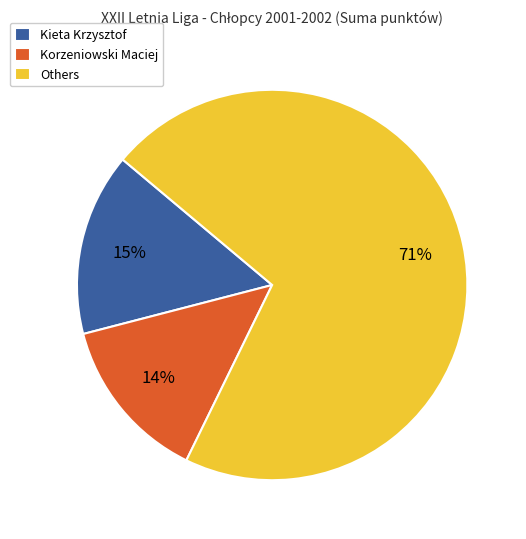

Rank the categories by value from highest to lowest.

Others, Kieta Krzysztof, Korzeniowski Maciej